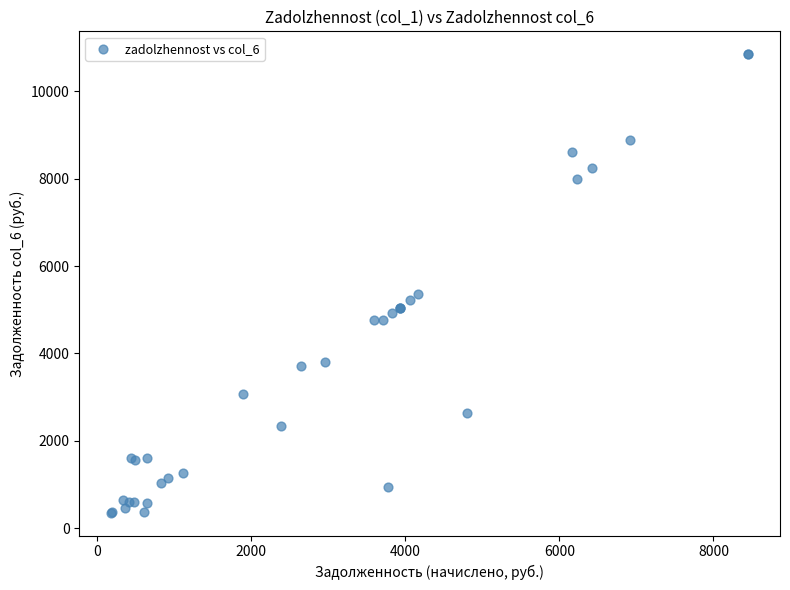

What Y value in the scatter plot is closest to 5602?

5349.1